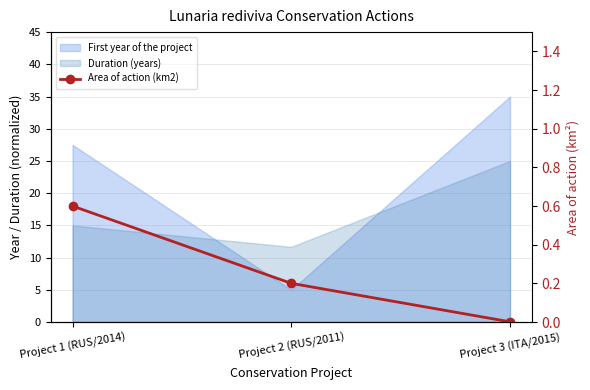

What is the difference between the values at Project 1 (RUS/2014) and Project 2 (RUS/2011)?

0.4